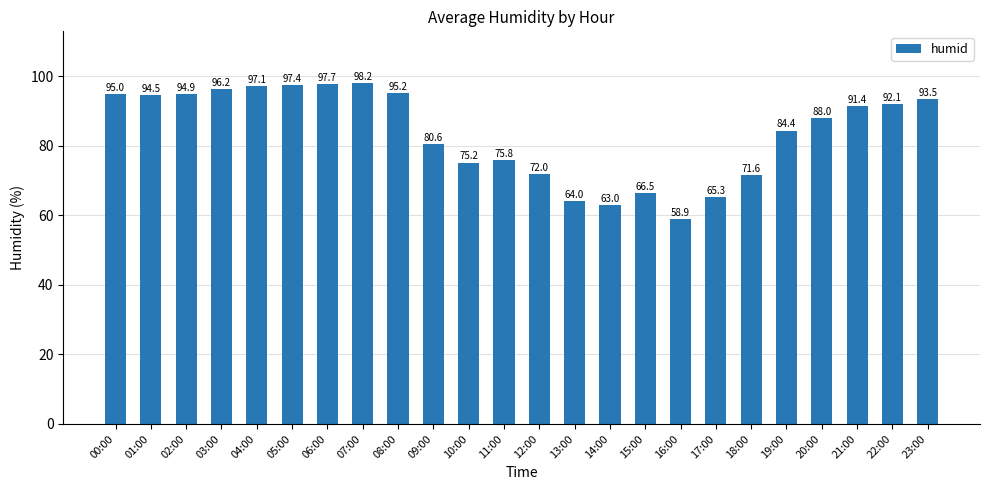

Count the number of values greater than 91.

12